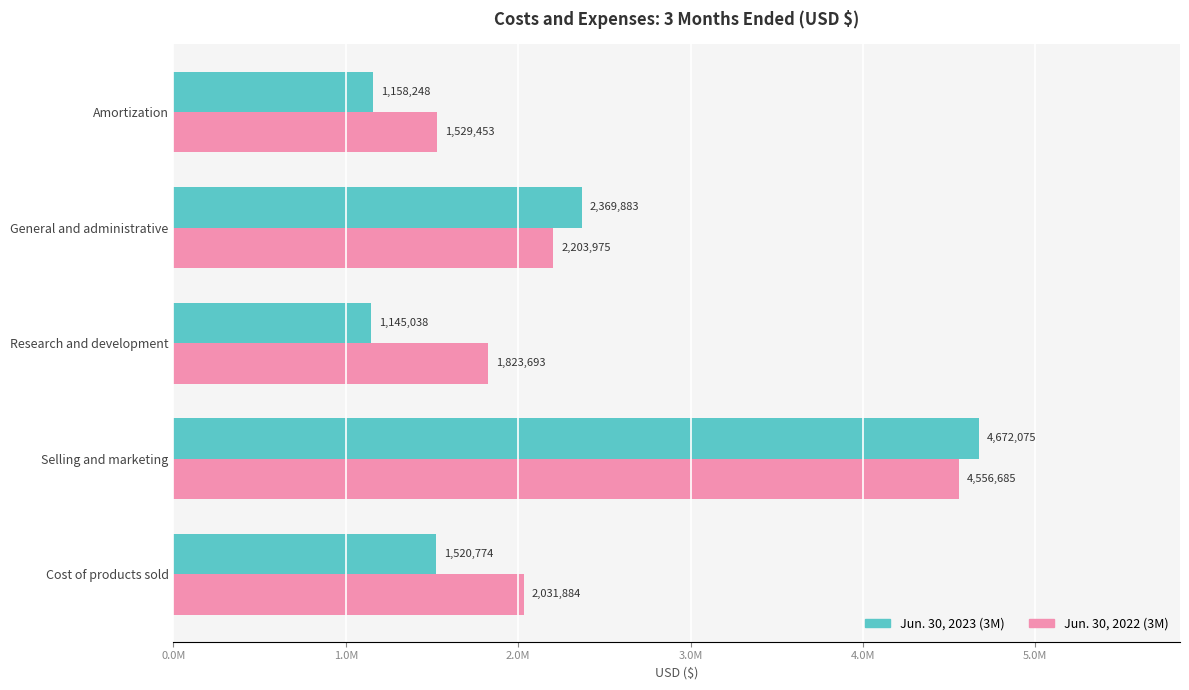

List the labels in order of Jun. 30, 2023 (3M) value, largest first.

Selling and marketing, General and administrative, Cost of products sold, Amortization, Research and development